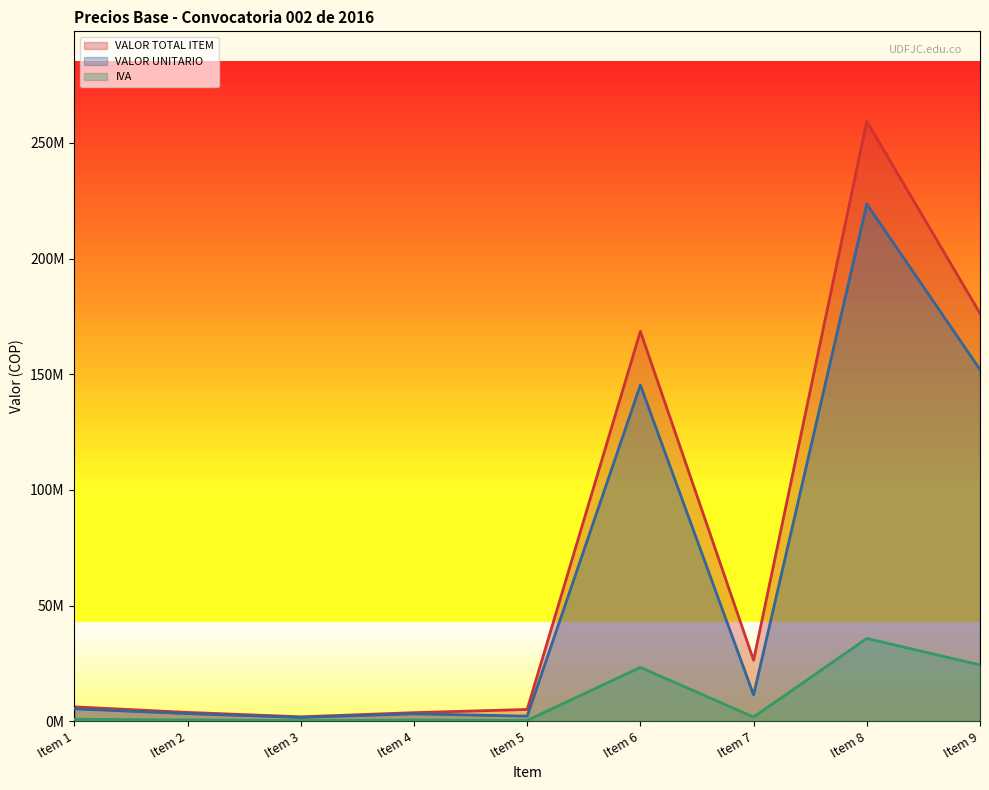

List the labels in order of VALOR UNITARIO value, smallest first.

Item 3, Item 5, Item 4, Item 2, Item 1, Item 7, Item 6, Item 9, Item 8